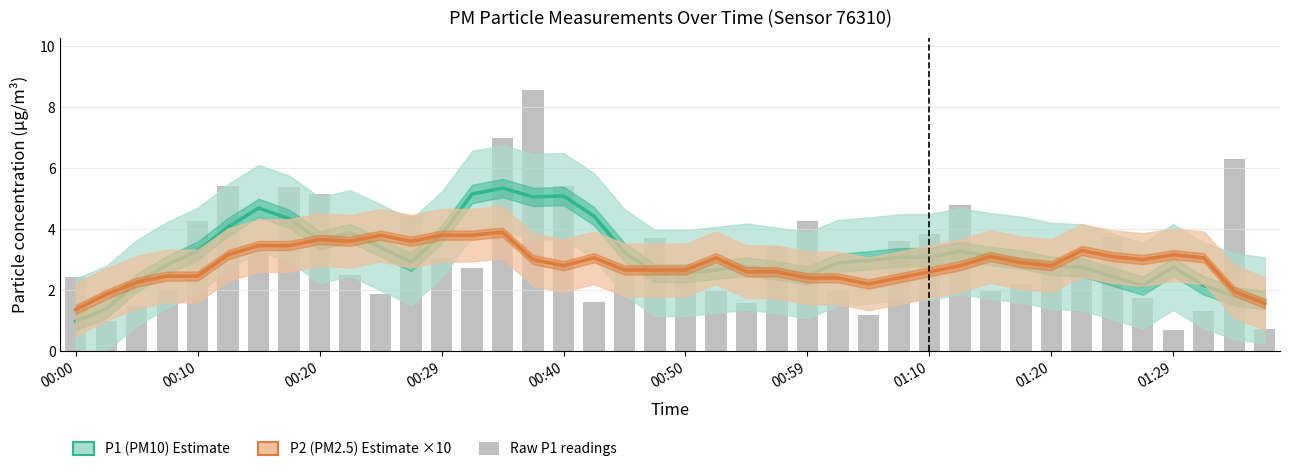

Does the chart contain stacked bars?

No